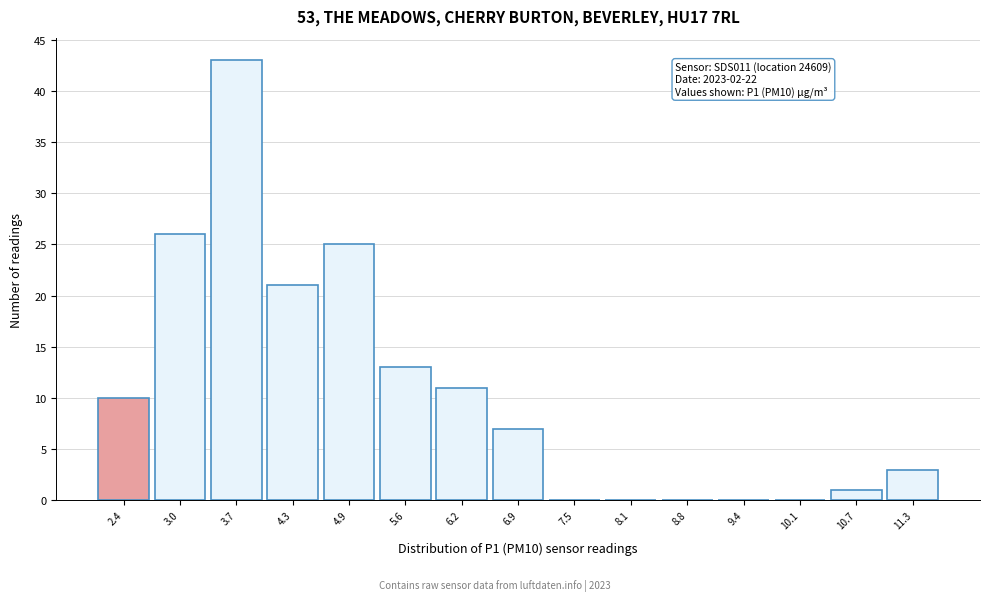

Over which range of the x-axis is the bar tallest?

3.4 to 4.0